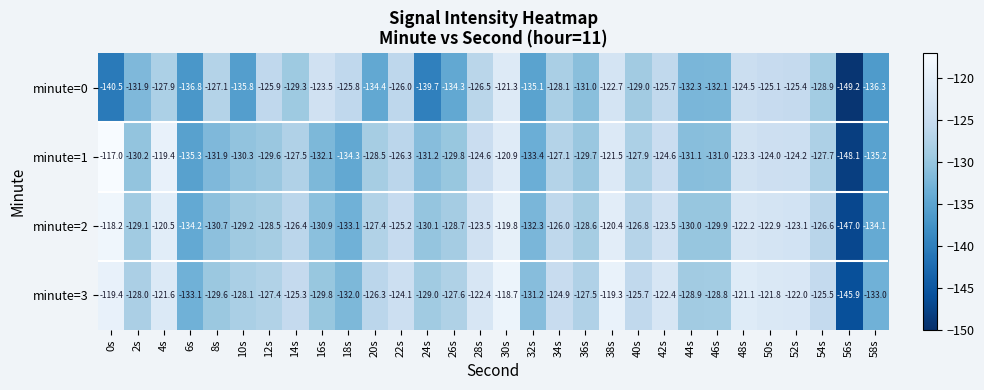

Count the number of categories in the chart.

30